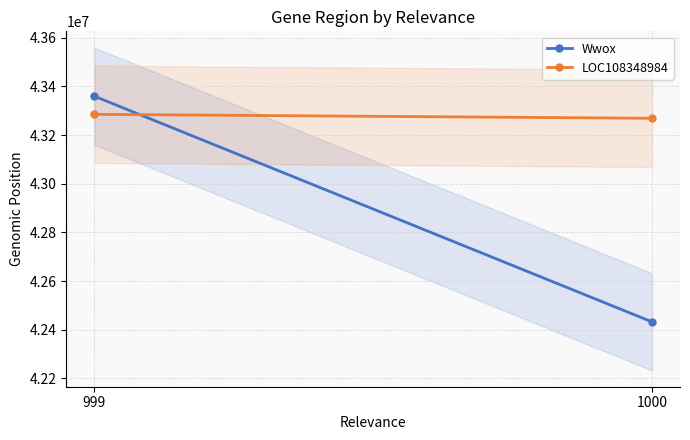

Rank the series by their maximum value, from lowest to highest.

LOC108348984, Wwox